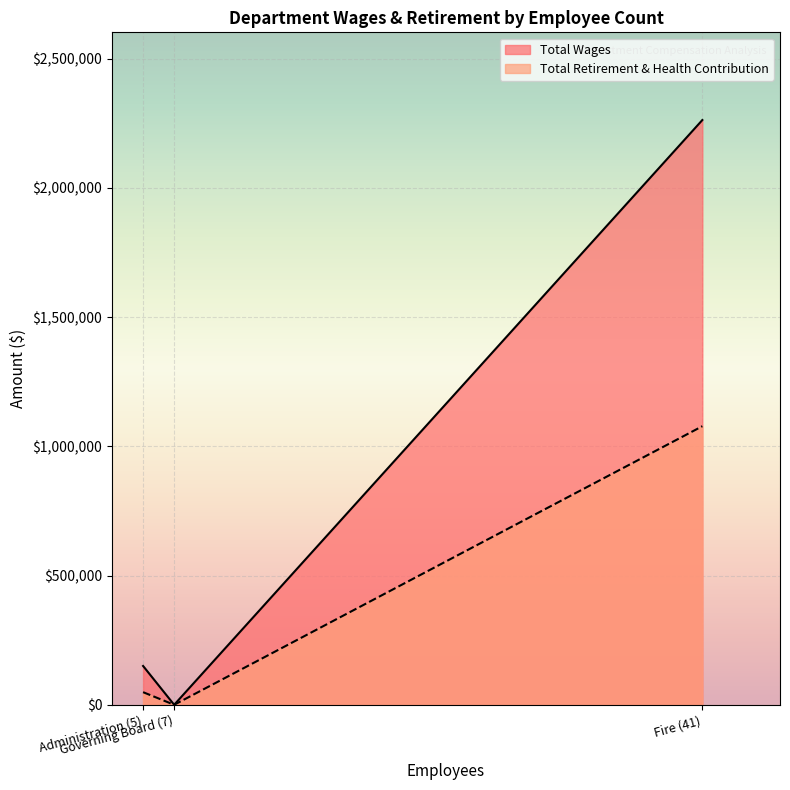

What is the maximum value for Total Wages?

2262576.0